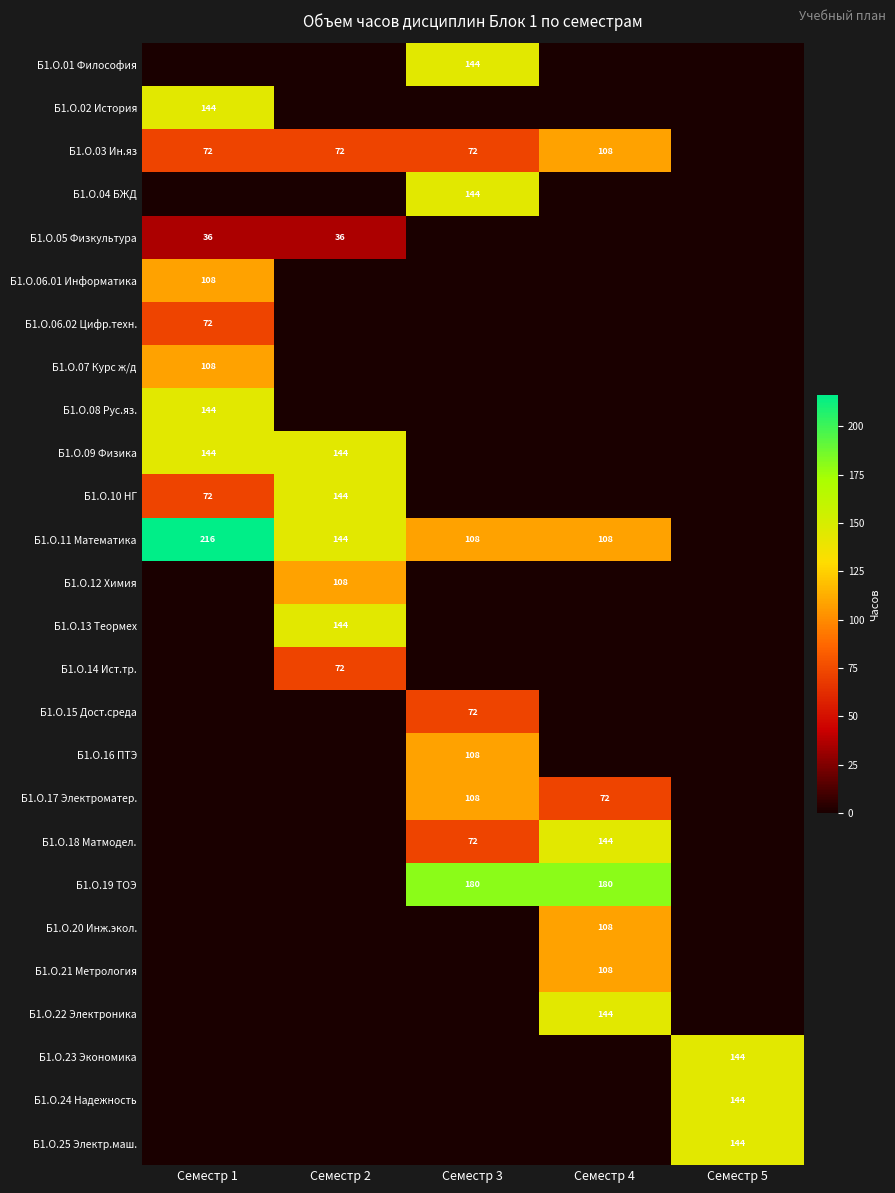

The value of Б1.О.05 Физкультура at Семестр 1 is 36. True or false?

True